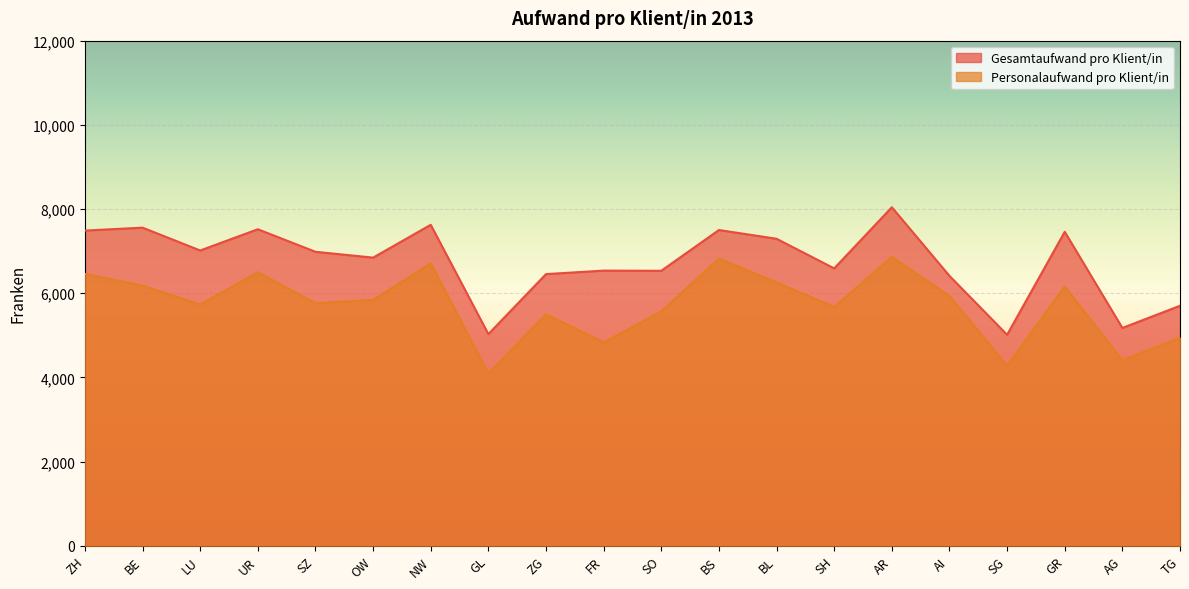

Which series changed the most between ZH and BL?

Personalaufwand pro Klient/in